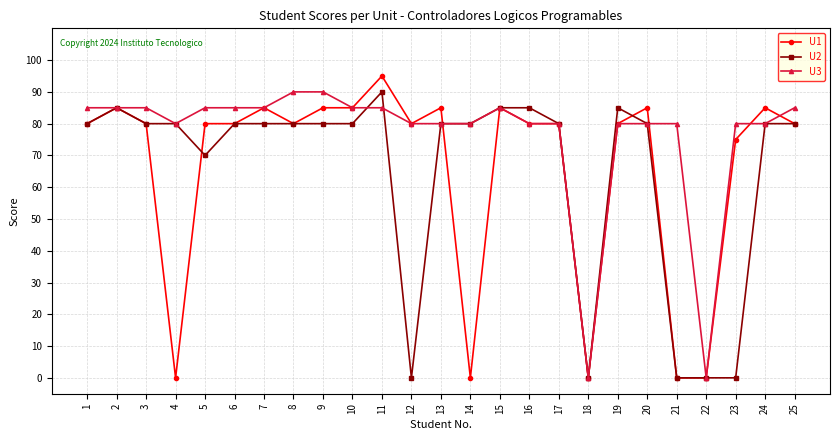

Which category has the highest value in the U2 series?

11